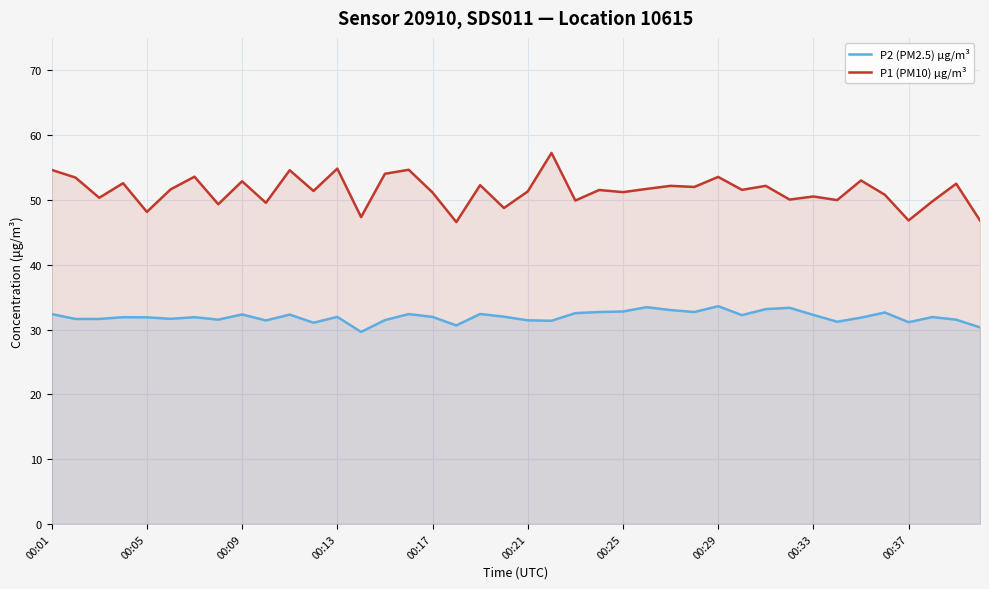

What is the minimum value shown in the chart?

29.6